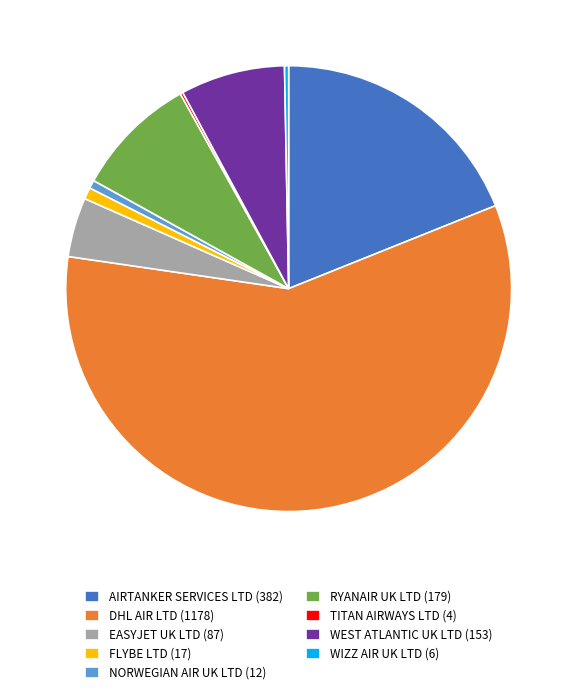

Do FLYBE LTD (17) and AIRTANKER SERVICES LTD (382) together represent more than half of the pie?

No